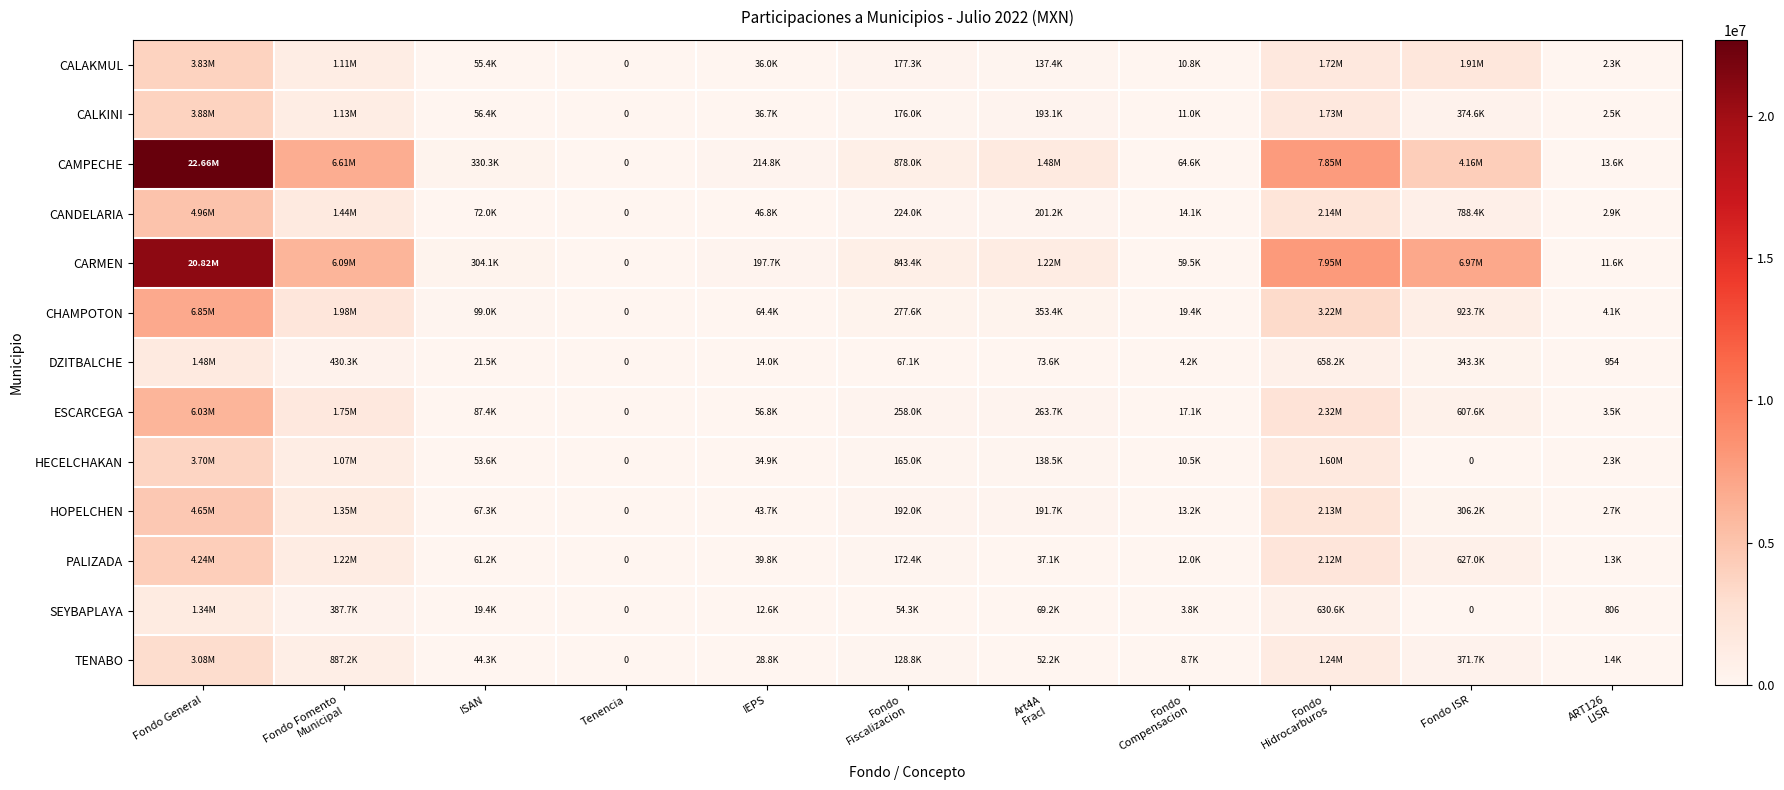

The DZITBALCHE series shows 2217460.5 at Fondo General. True or false?

False